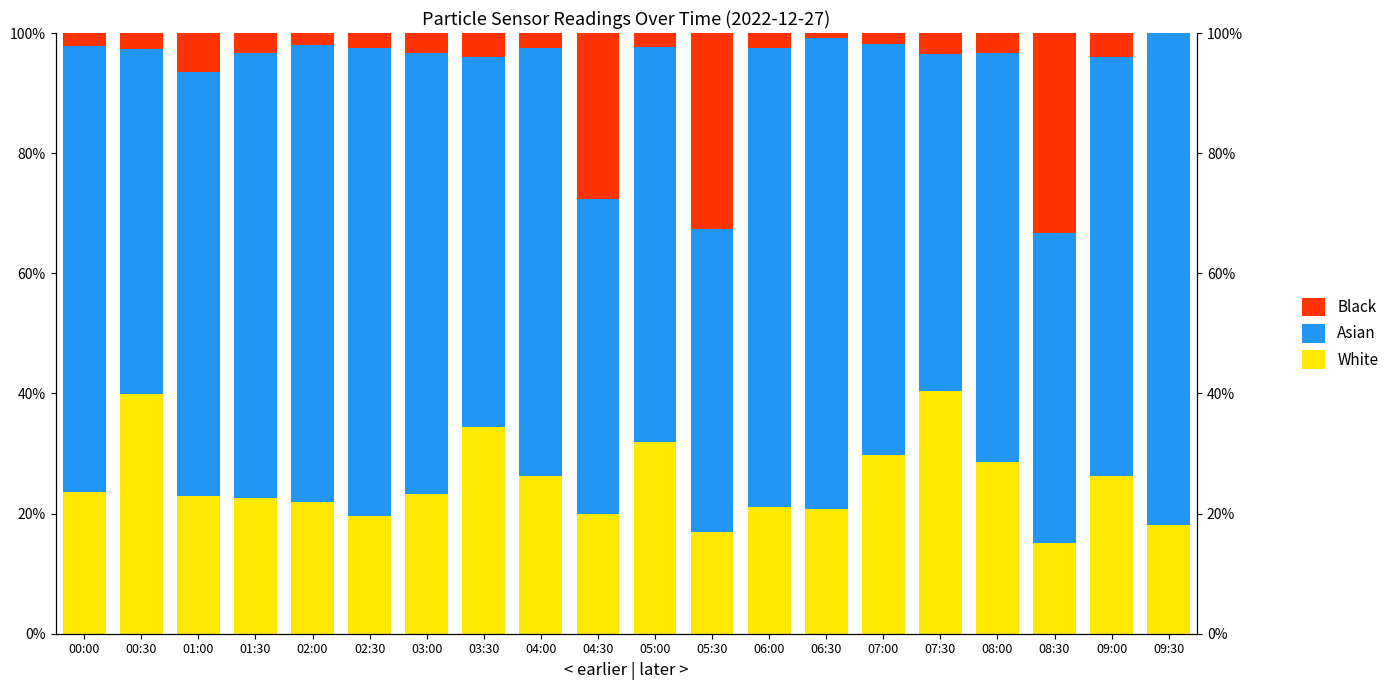

Rank the categories by White value from highest to lowest.

07:30, 00:30, 03:30, 05:00, 07:00, 08:00, 04:00, 09:00, 00:00, 03:00, 01:00, 01:30, 02:00, 06:00, 06:30, 04:30, 02:30, 09:30, 05:30, 08:30